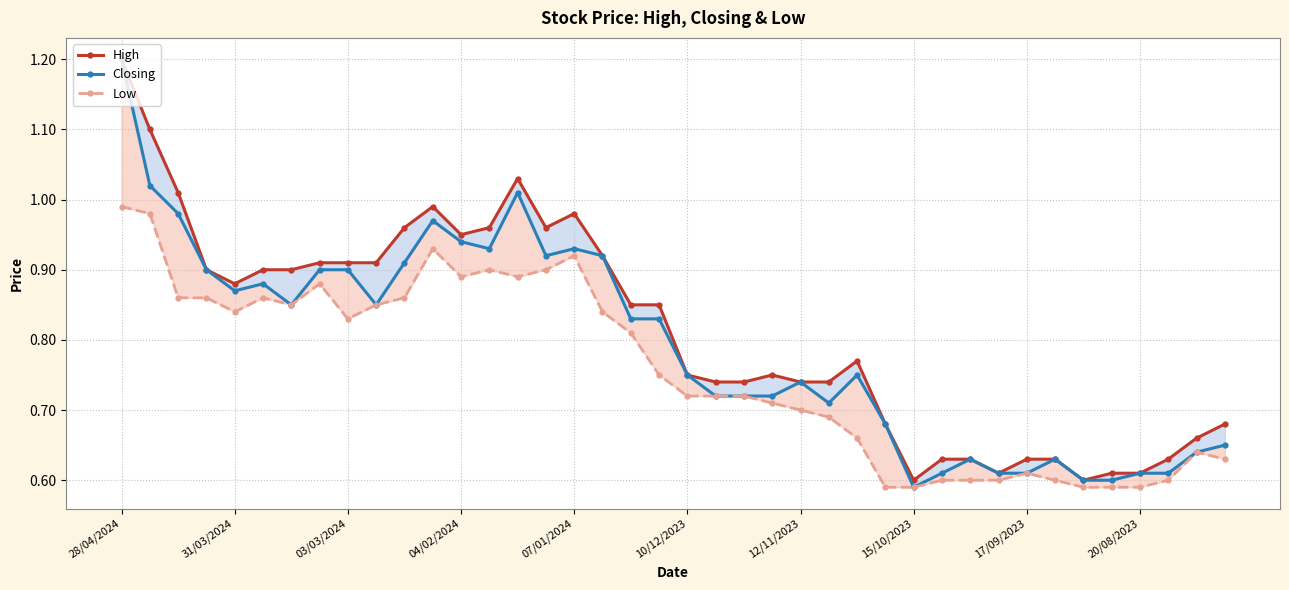

What is the smallest value displayed?

0.6